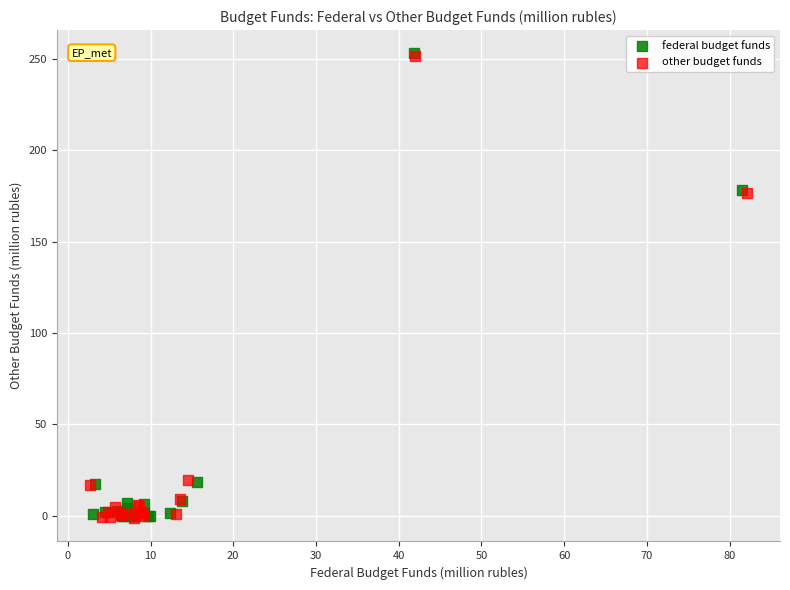

Which series has the widest spread of Y values?

federal budget funds